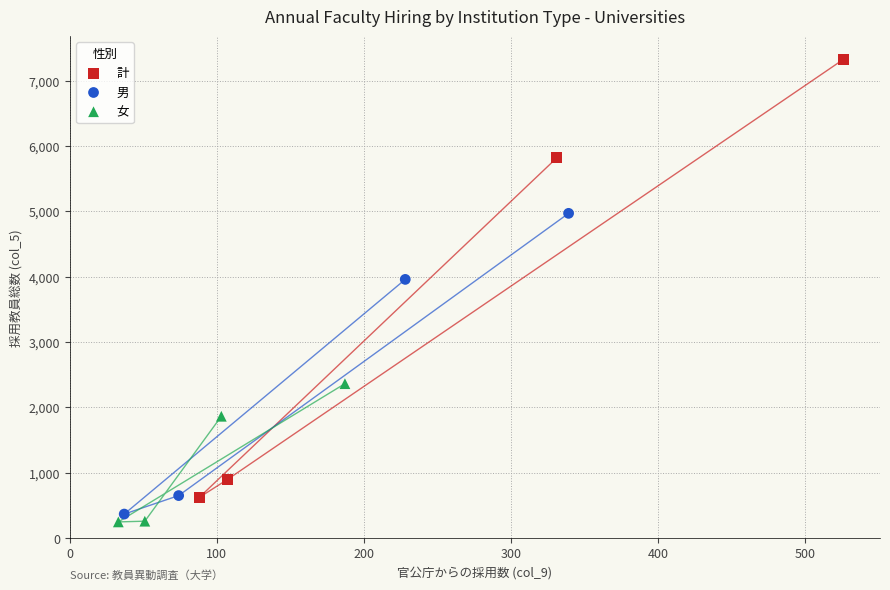

What are all the series names shown in the legend?

計, 男, 女